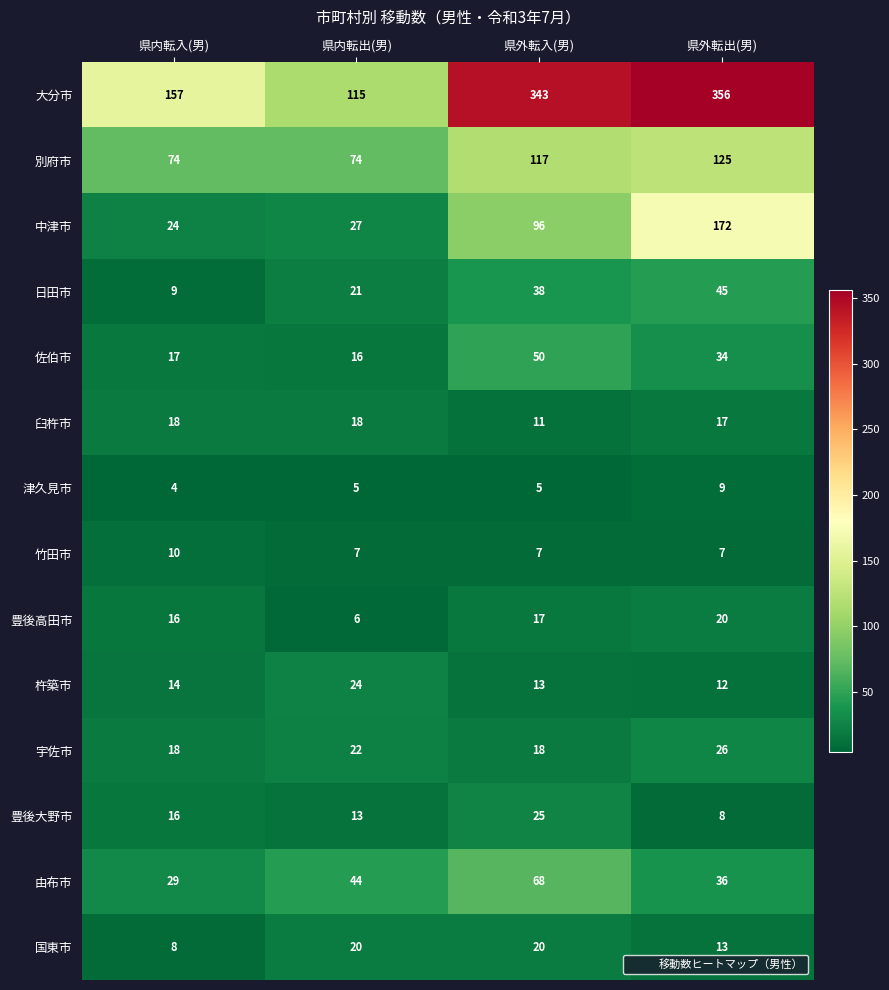

Rank the series at 県外転出(男) from lowest to highest value.

竹田市, 豊後大野市, 津久見市, 杵築市, 国東市, 臼杵市, 豊後高田市, 宇佐市, 佐伯市, 由布市, 日田市, 別府市, 中津市, 大分市